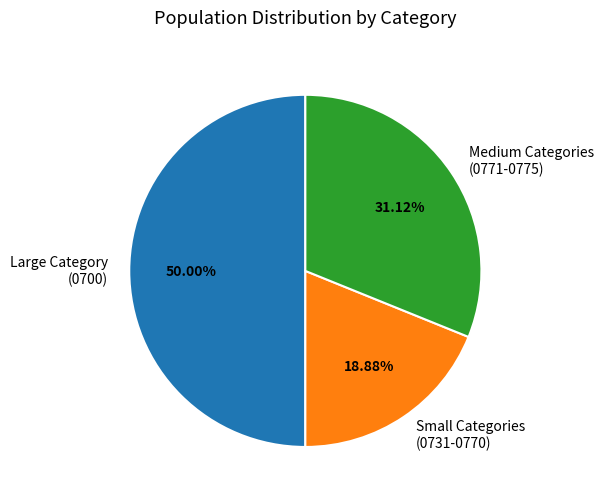

To the nearest percent, what is the difference between the largest and smallest slice percentages?

31%